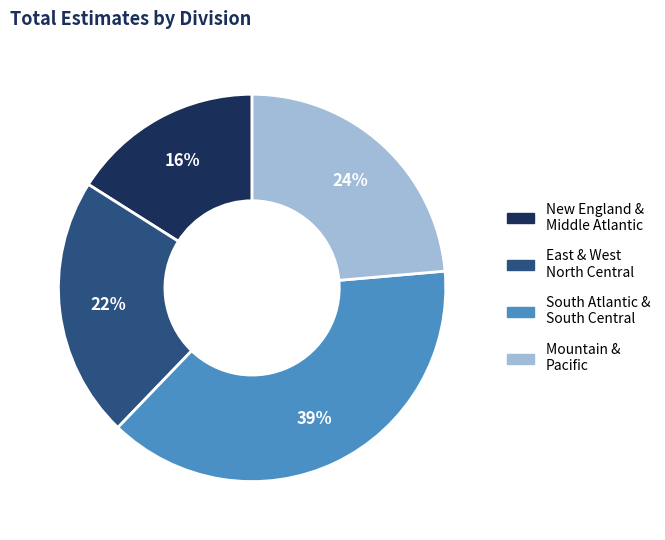

Approximately how many times larger is the value at Mountain & Pacific compared to South Atlantic & South Central?

0.6